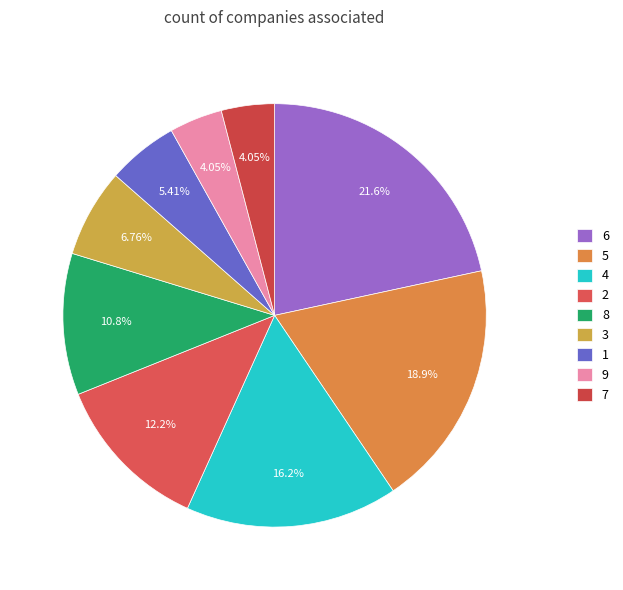

Is 6 the majority of the pie?

No